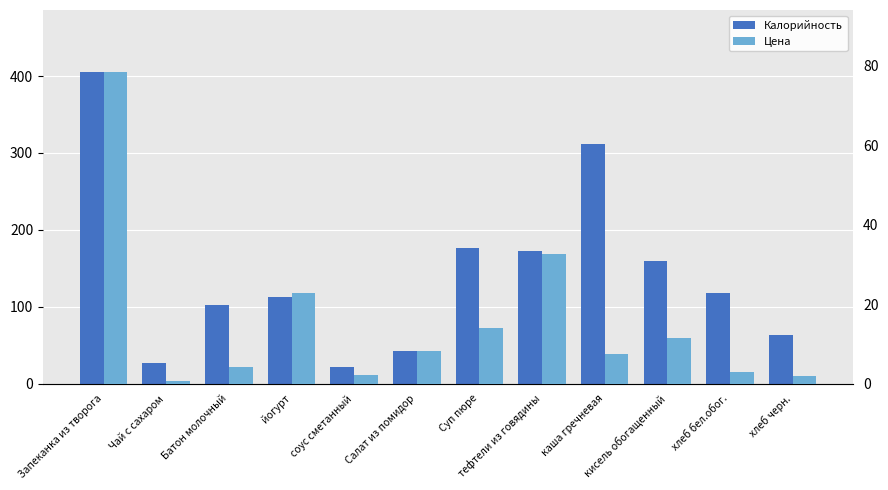

True or false: Цена has a value of 0.6 at Чай с сахаром.

True